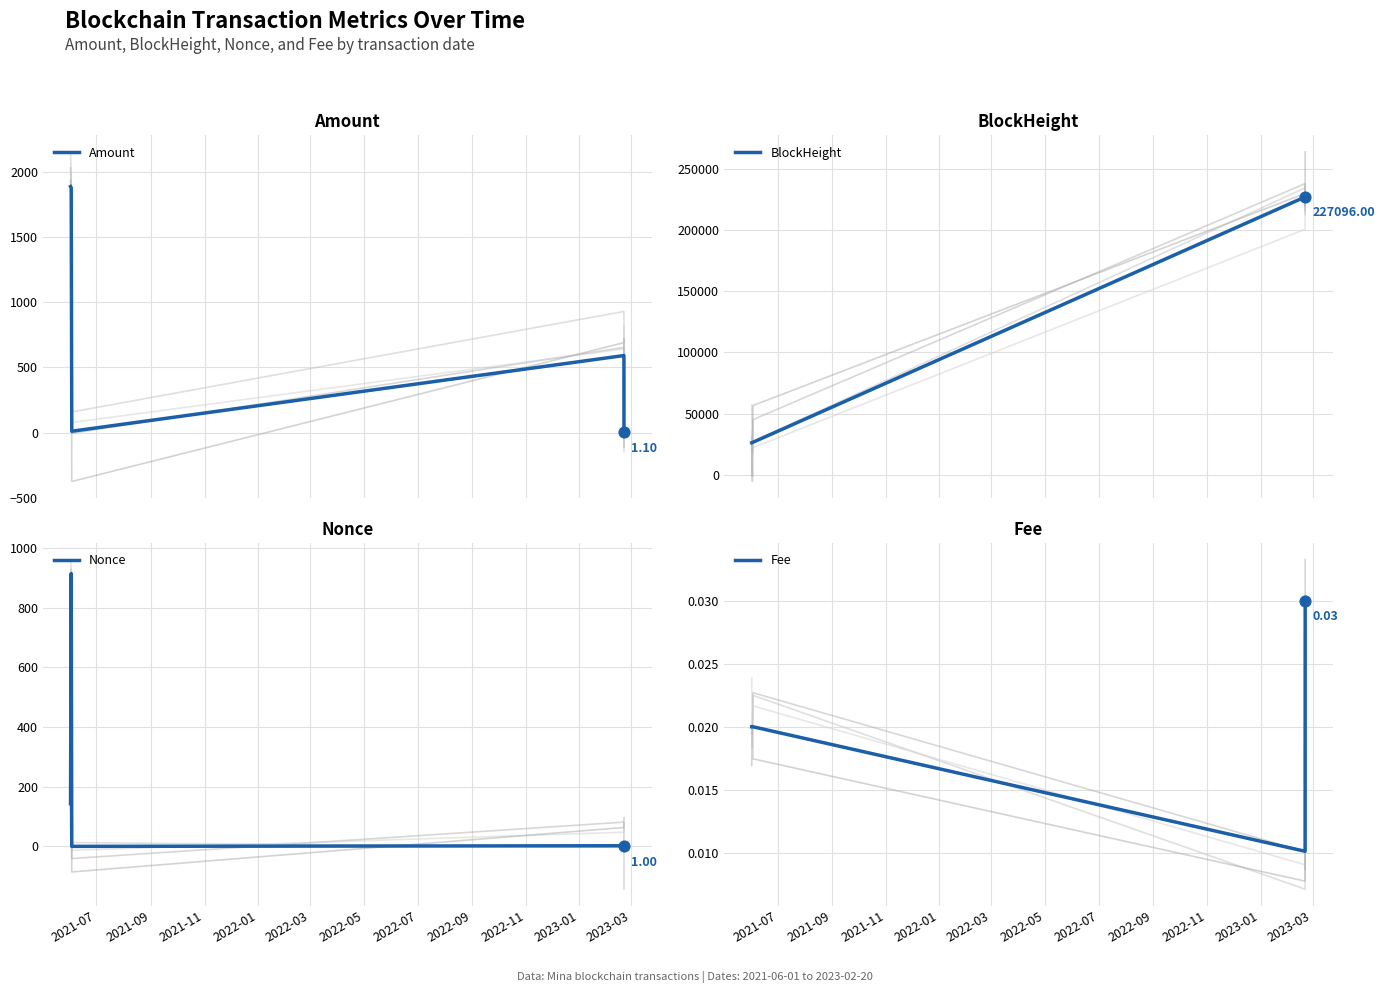

Which series has the largest total across all categories?

BlockHeight